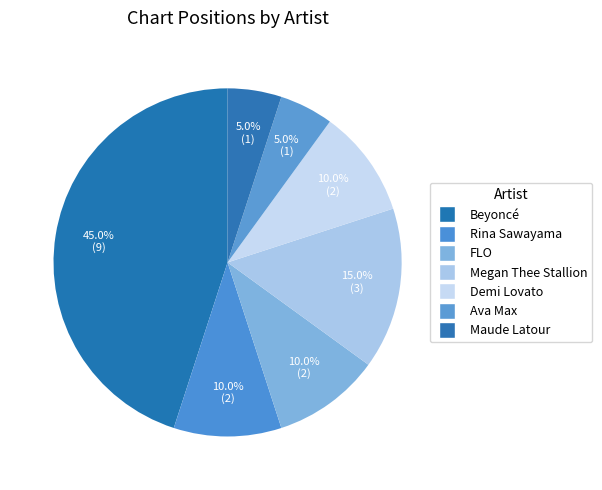

Which slice is the smallest?

Ava Max